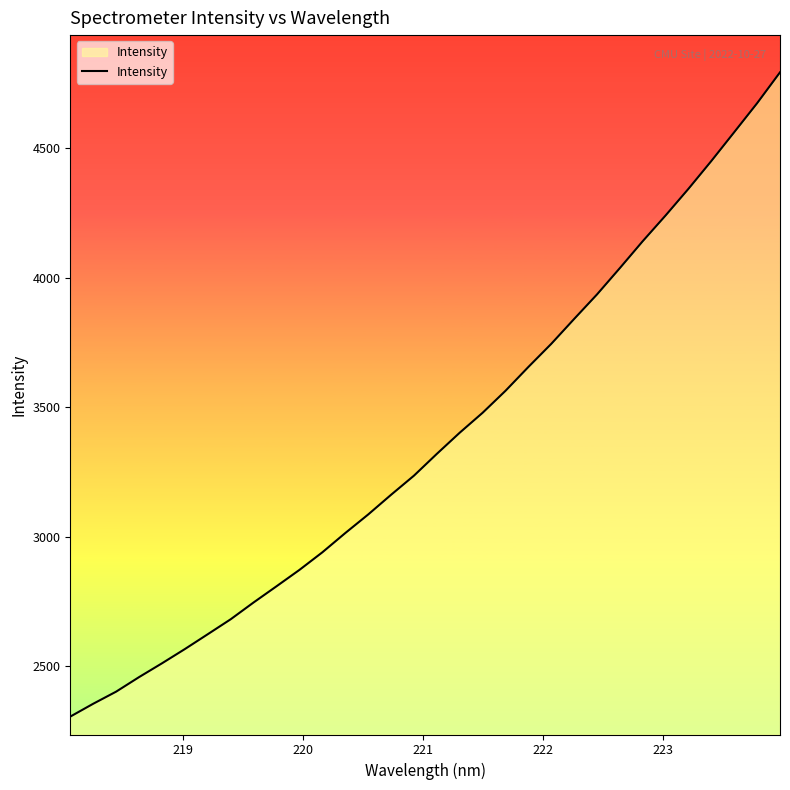

What is the difference between the maximum and minimum values?

2488.5